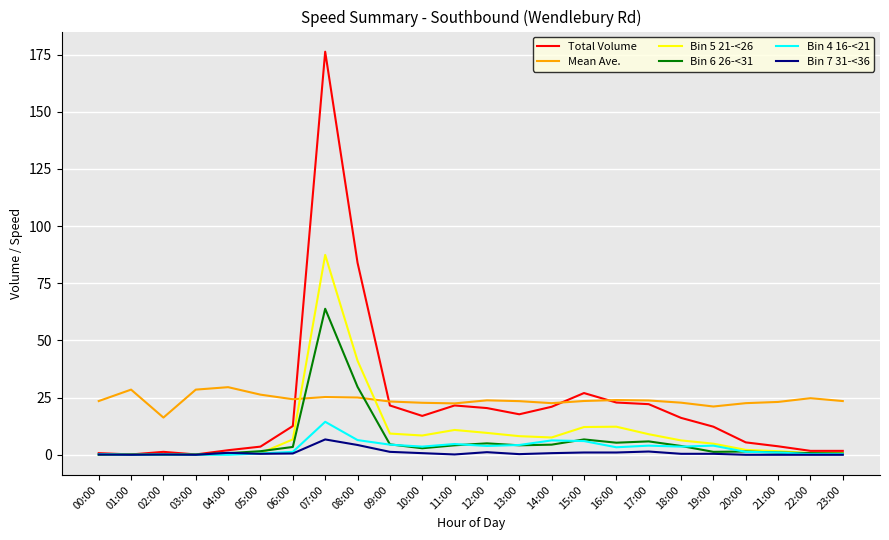

True or false: Bin 6 26-<31 has more than 0 points higher than both neighbors.

True